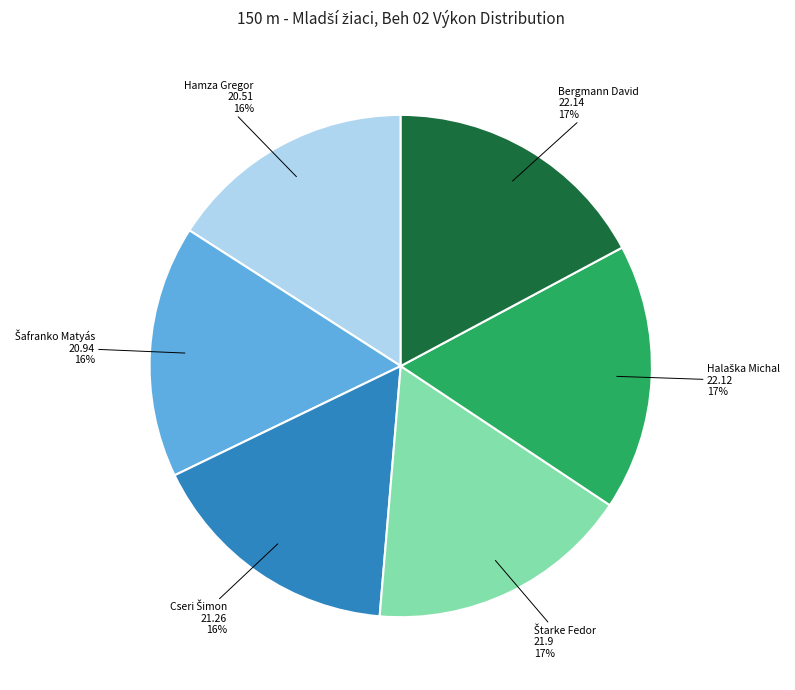

Is it true that Hamza Gregor is 25% of the pie?

False